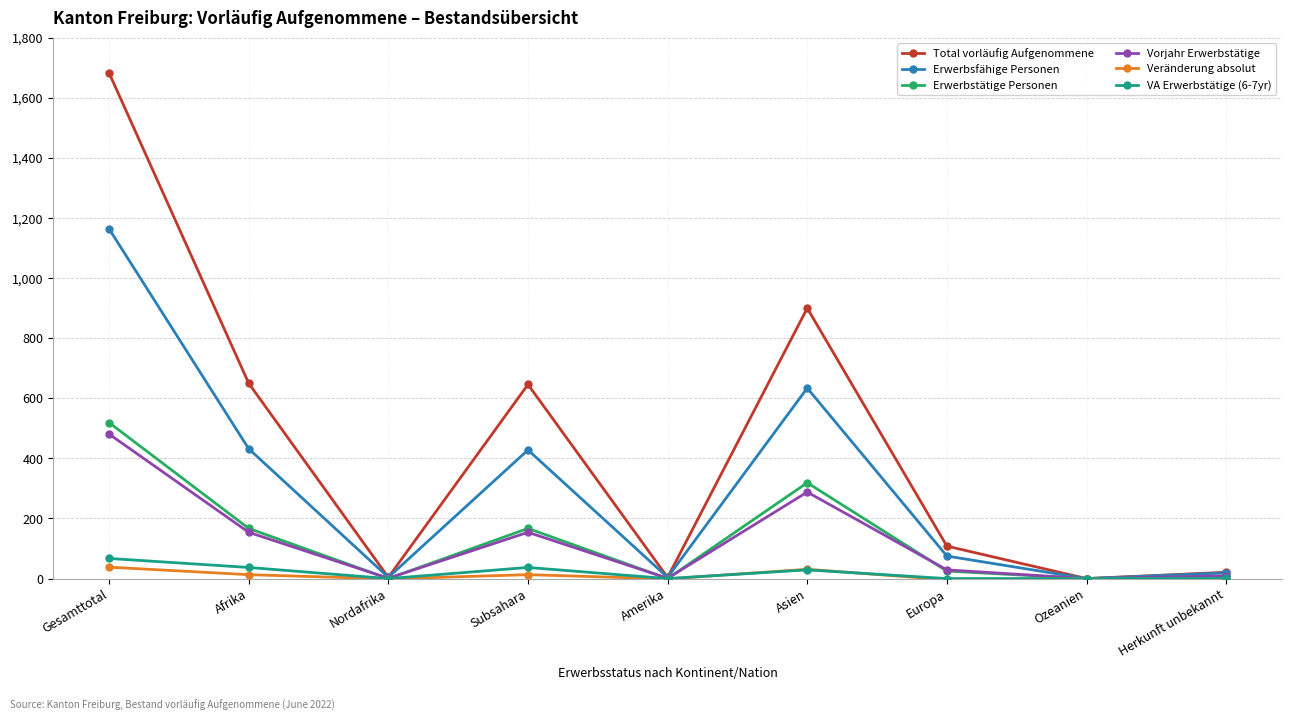

What is the difference between the maximum and minimum values in the Veränderung absolut series?

42